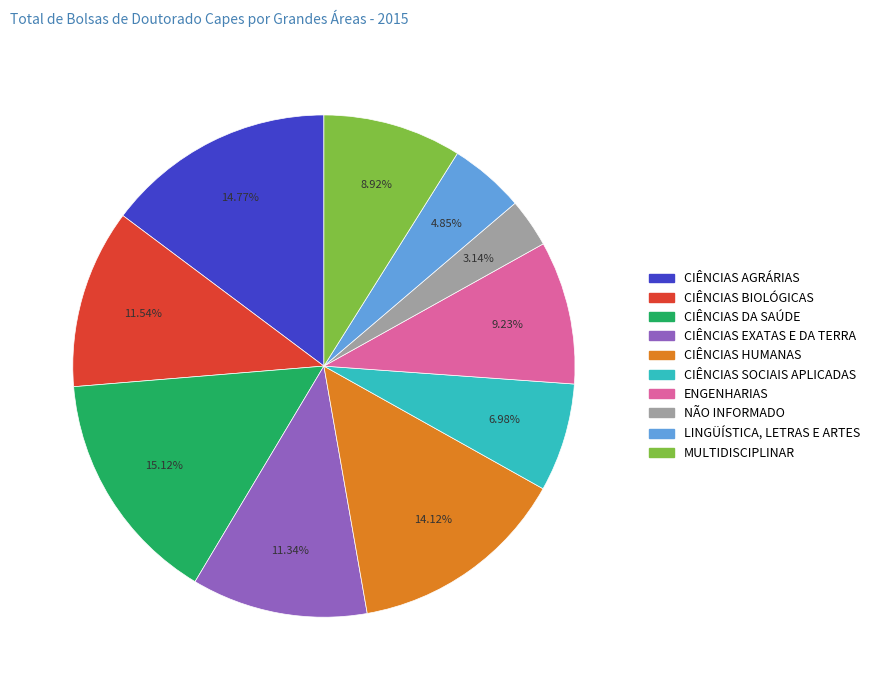

Which slice is the smallest?

NÃO INFORMADO